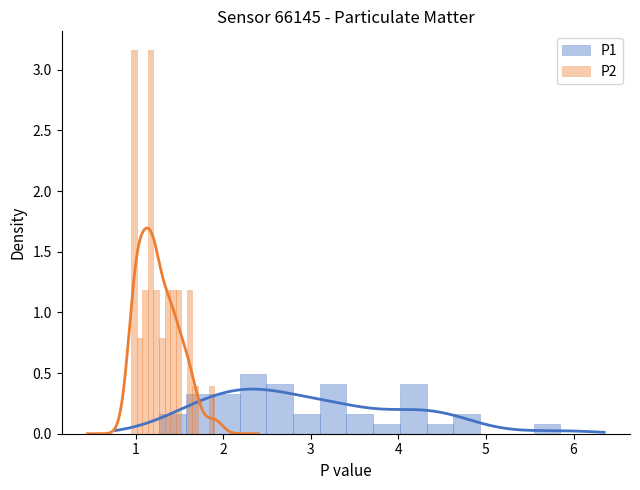

Which series has the widest spread of values?

P1